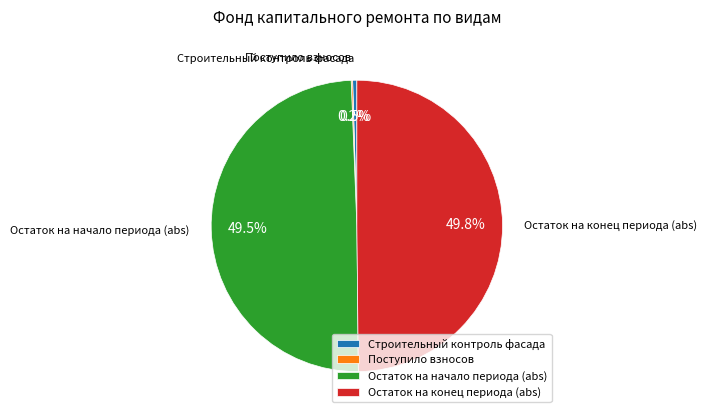

Does Строительный контроль фасада account for over 50% of the chart?

No